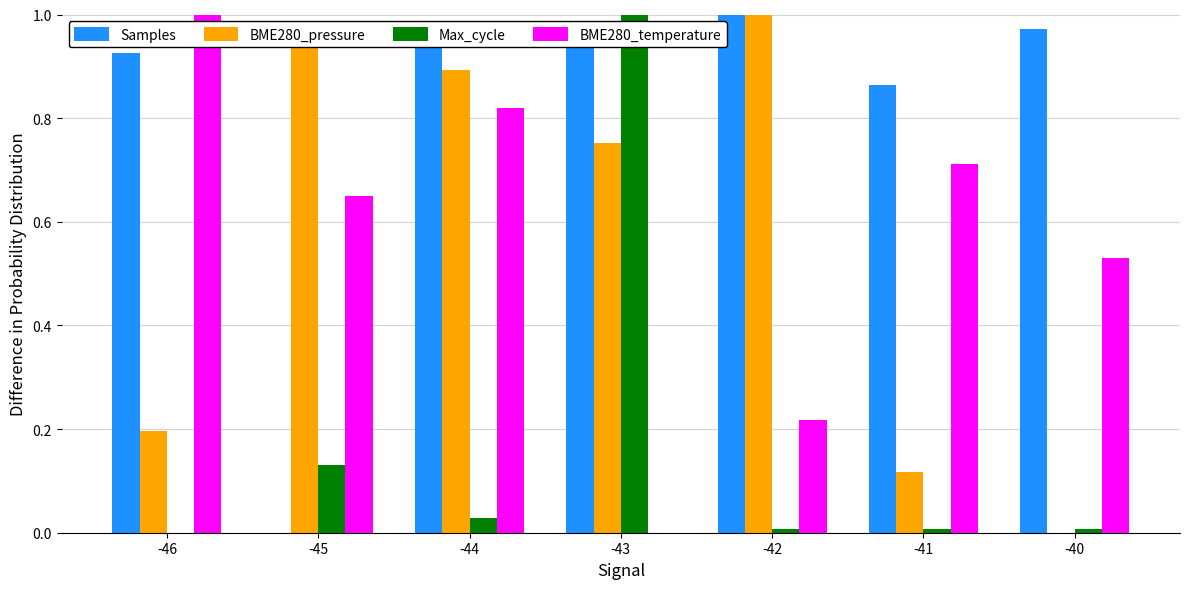

True or false: Samples has a value of 1.5 at -44.

False